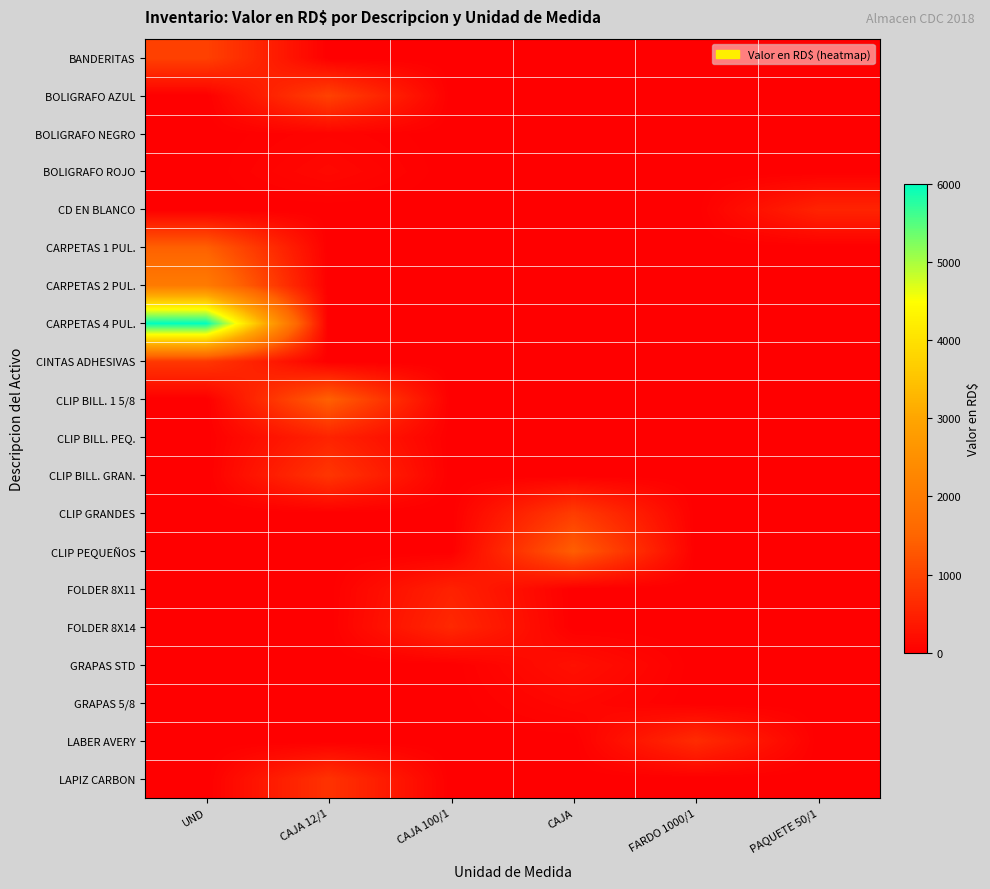

What is the total value across all series at CAJA 12/1?

4685